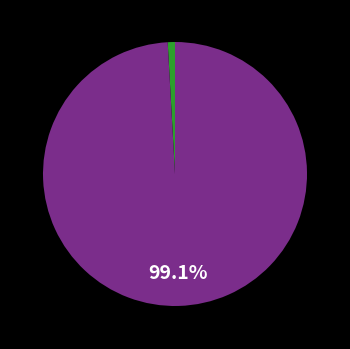

Is there any slice that represents more than half of the pie?

Yes